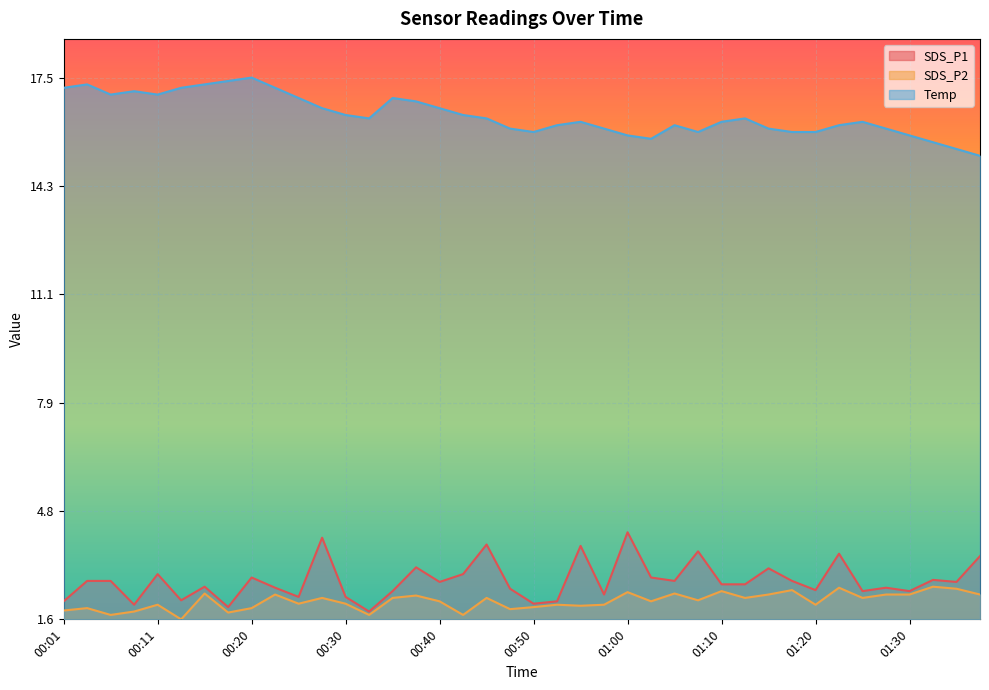

True or false: SDS_P1 and Temp intersect in this chart.

False